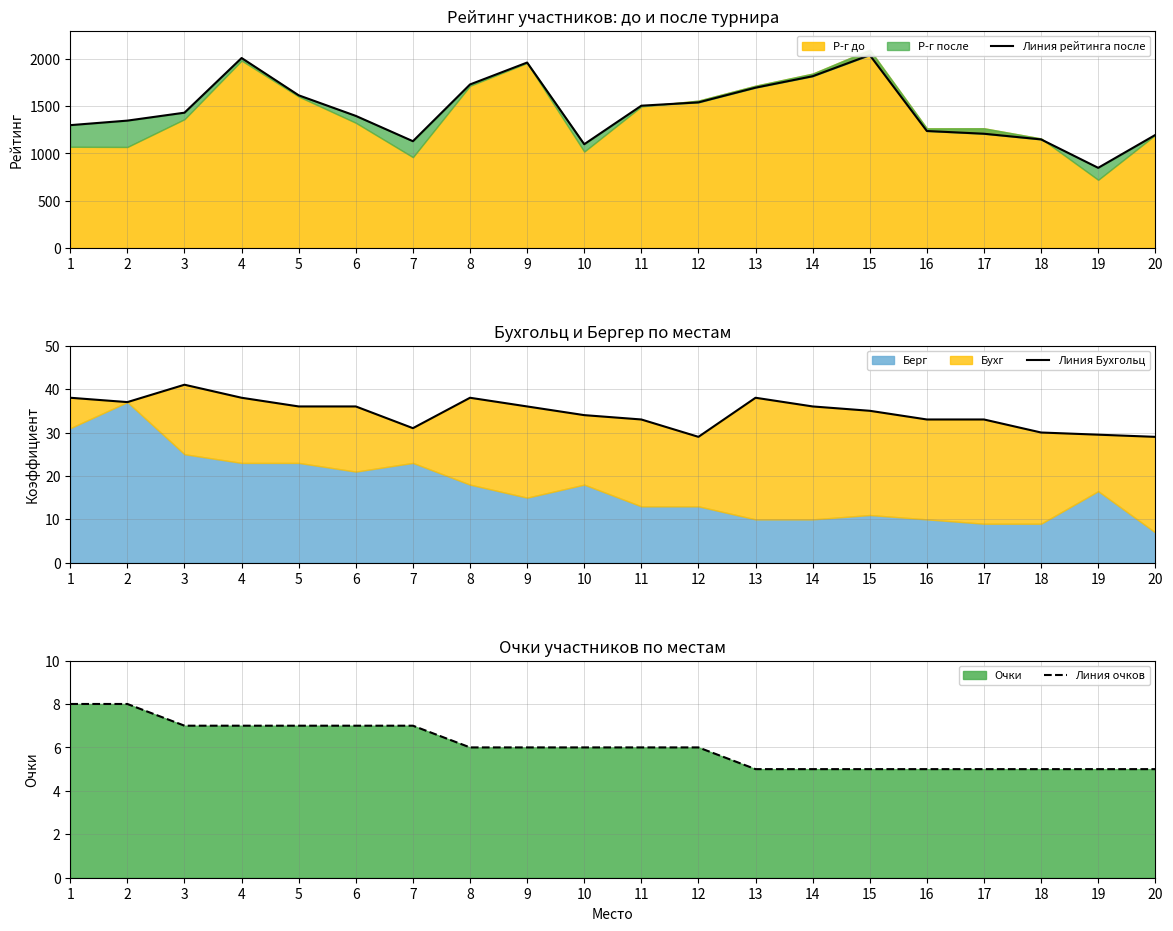

Which label corresponds to the smallest value in the chart?

13